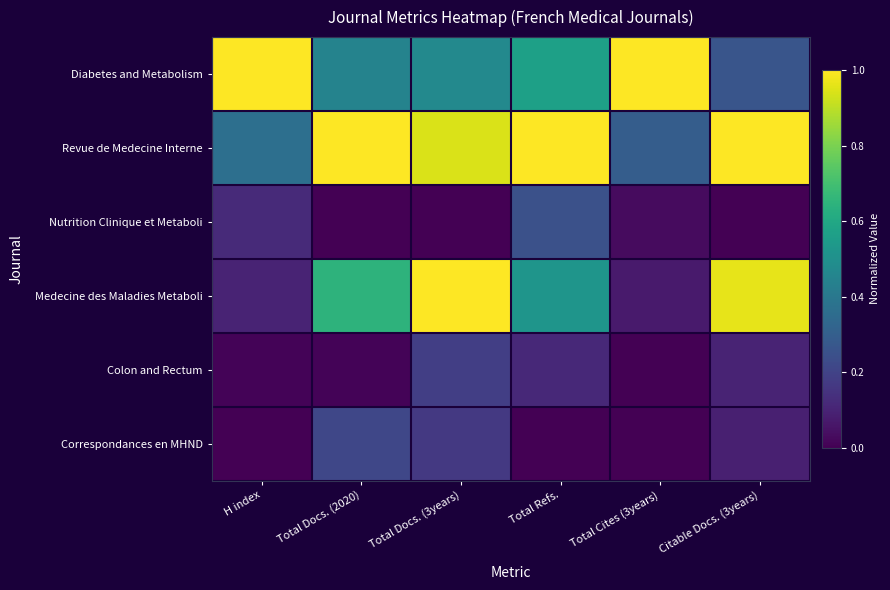

Reading left to right, transcribe all the data shown in this chart.

Diabetes and Metabolism: H index=1.0	Total Docs. (2020)=0.4	Total Docs. (3years)=0.5	Total Refs.=0.6	Total Cites (3years)=1.0	Citable Docs. (3years)=0.3
Revue de Medecine Interne: H index=0.4	Total Docs. (2020)=1.0	Total Docs. (3years)=0.9	Total Refs.=1.0	Total Cites (3years)=0.3	Citable Docs. (3years)=1.0
Nutrition Clinique et Metaboli: H index=0.1	Total Docs. (2020)=0.0	Total Docs. (3years)=0.0	Total Refs.=0.2	Total Cites (3years)=0.0	Citable Docs. (3years)=0.0
Medecine des Maladies Metaboli: H index=0.1	Total Docs. (2020)=0.6	Total Docs. (3years)=1.0	Total Refs.=0.5	Total Cites (3years)=0.1	Citable Docs. (3years)=1.0
Colon and Rectum: H index=0.0	Total Docs. (2020)=0.0	Total Docs. (3years)=0.2	Total Refs.=0.1	Total Cites (3years)=0.0	Citable Docs. (3years)=0.1
Correspondances en MHND: H index=0.0	Total Docs. (2020)=0.2	Total Docs. (3years)=0.2	Total Refs.=0.0	Total Cites (3years)=0.0	Citable Docs. (3years)=0.1